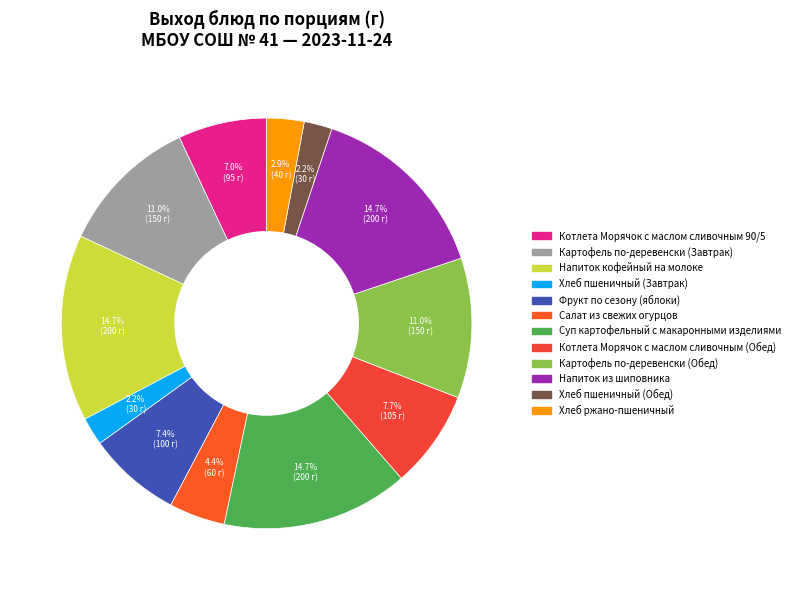

Count the number of slices in the pie.

12